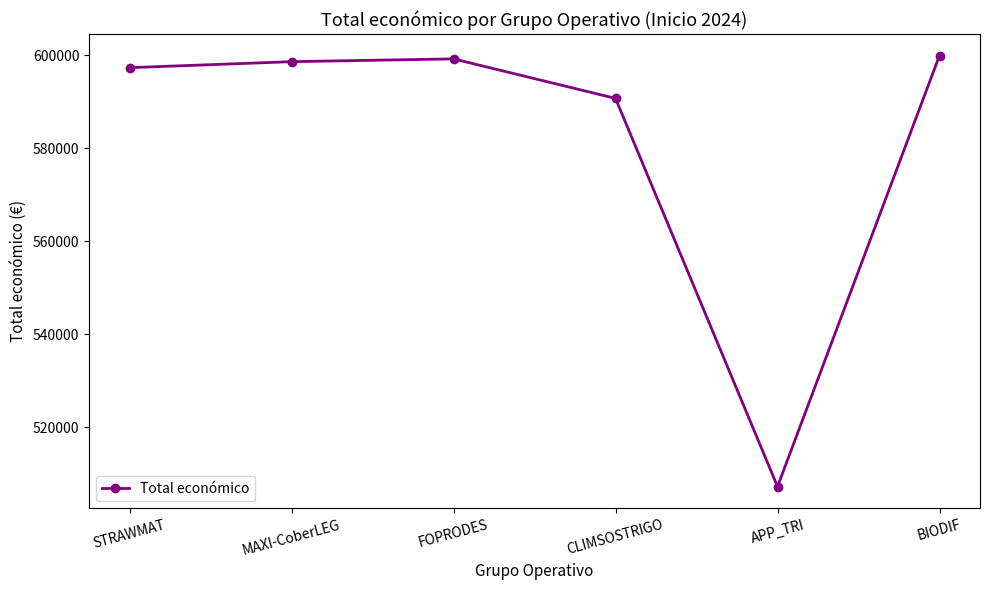

What is the minimum value shown in the chart?

507255